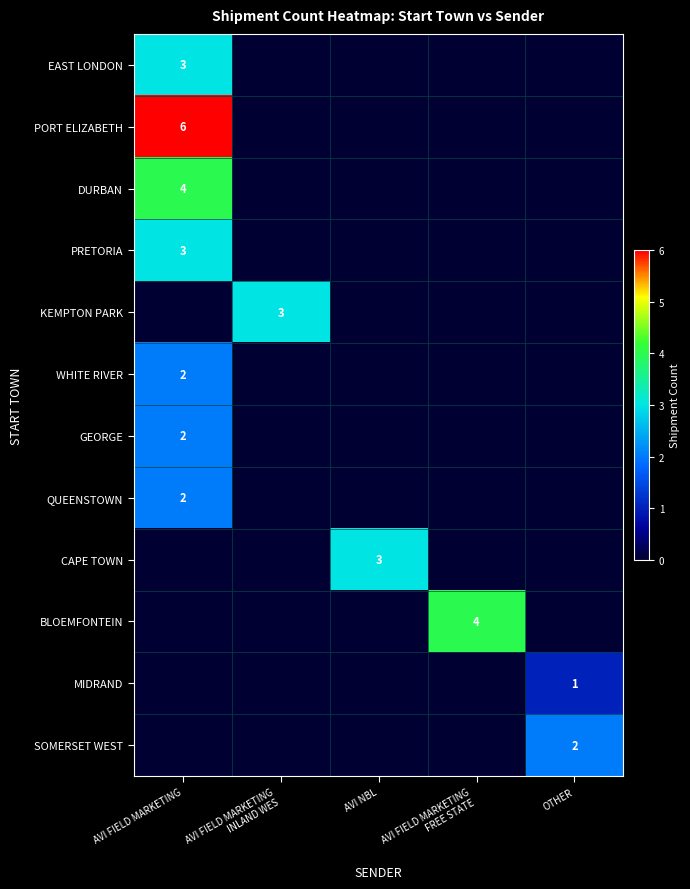

The value of PRETORIA at AVI FIELD MARKETING is 1. True or false?

False